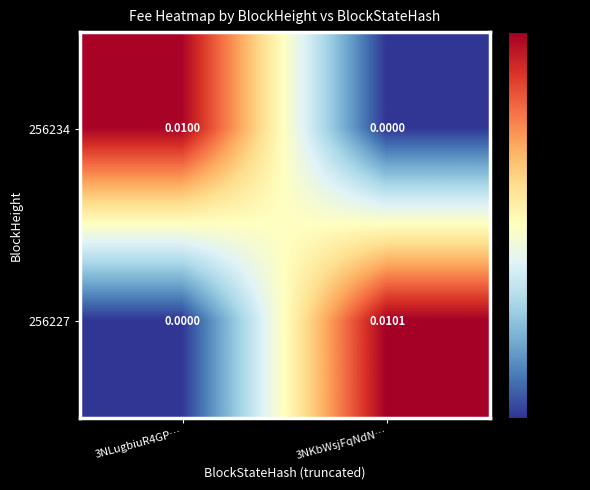

Is the value of 256234 at 3NLugbiuR4GP… greater than the value of 256227 at 3NLugbiuR4GP…?

Yes